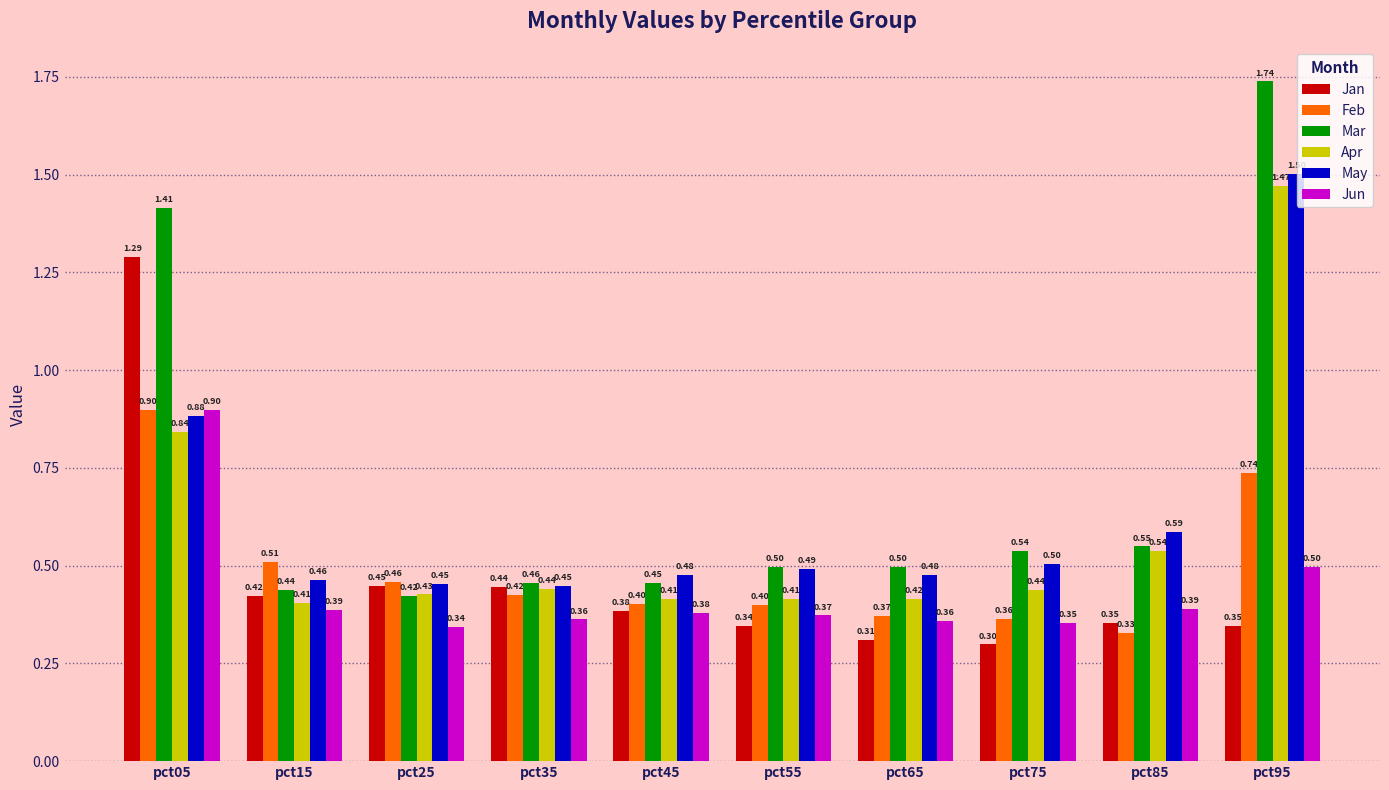

Between pct15 and pct55, which series saw the biggest shift?

Feb